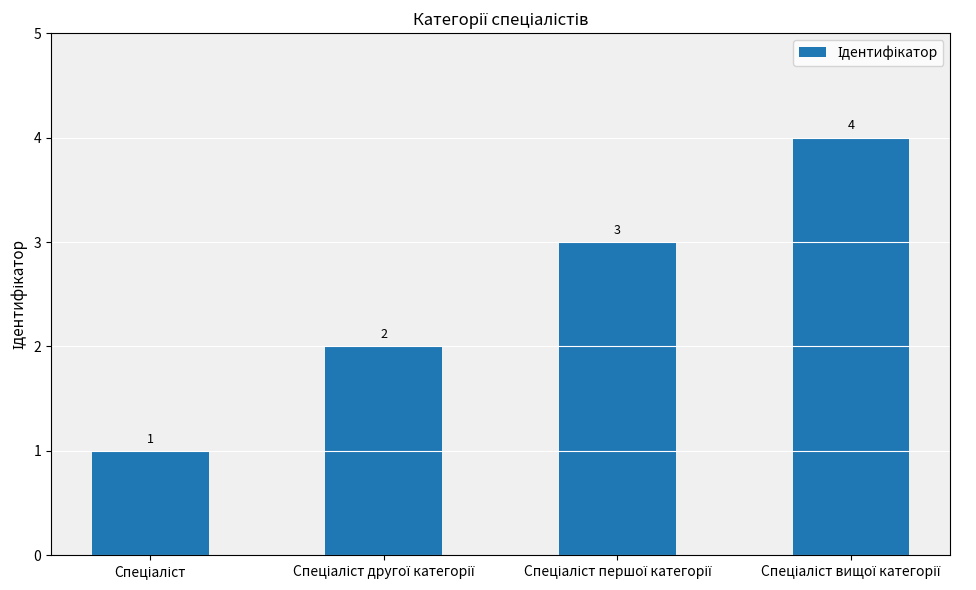

How many data points does each series have?

4